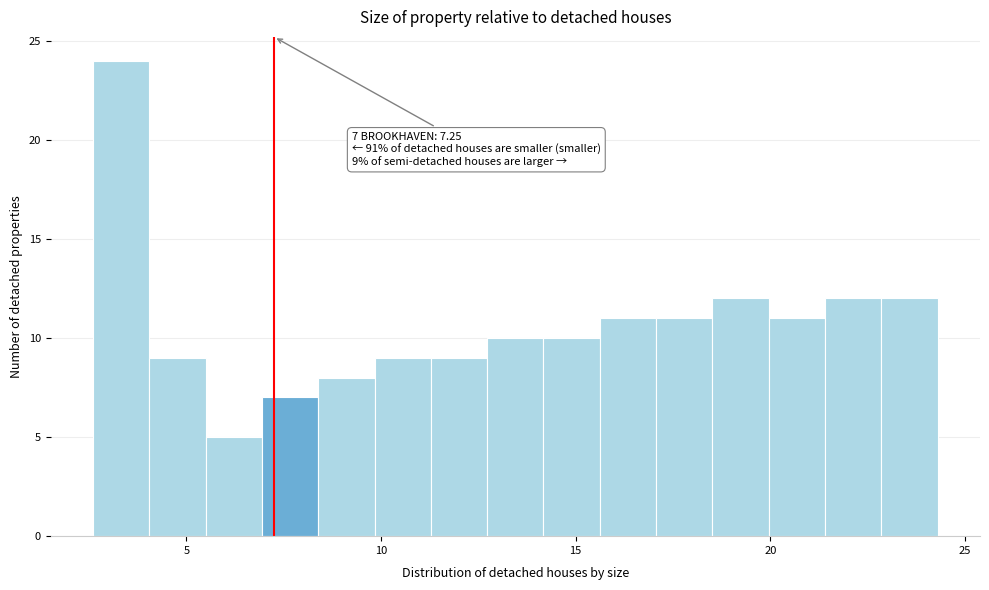

Read against the x-axis, roughly where is the centre of the tallest bar?

3.5